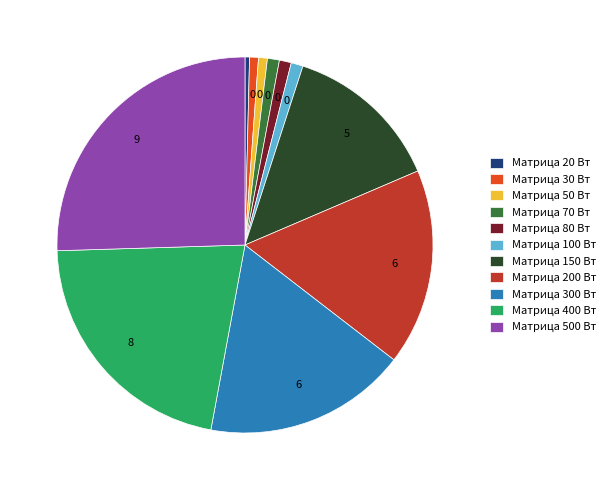

Does Матрица 70 Вт represent more than half of the total?

No